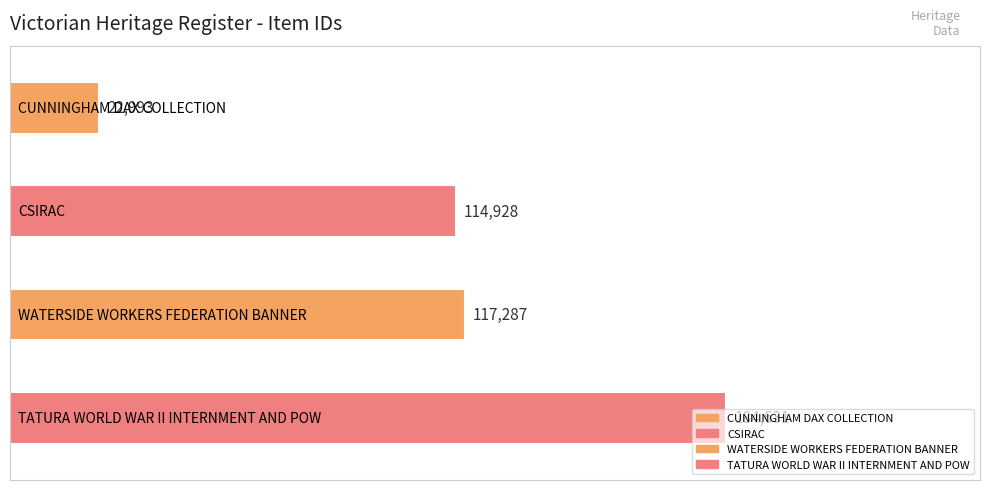

Is it true that the value at WATERSIDE WORKERS FEDERATION BANNER is 205233?

False